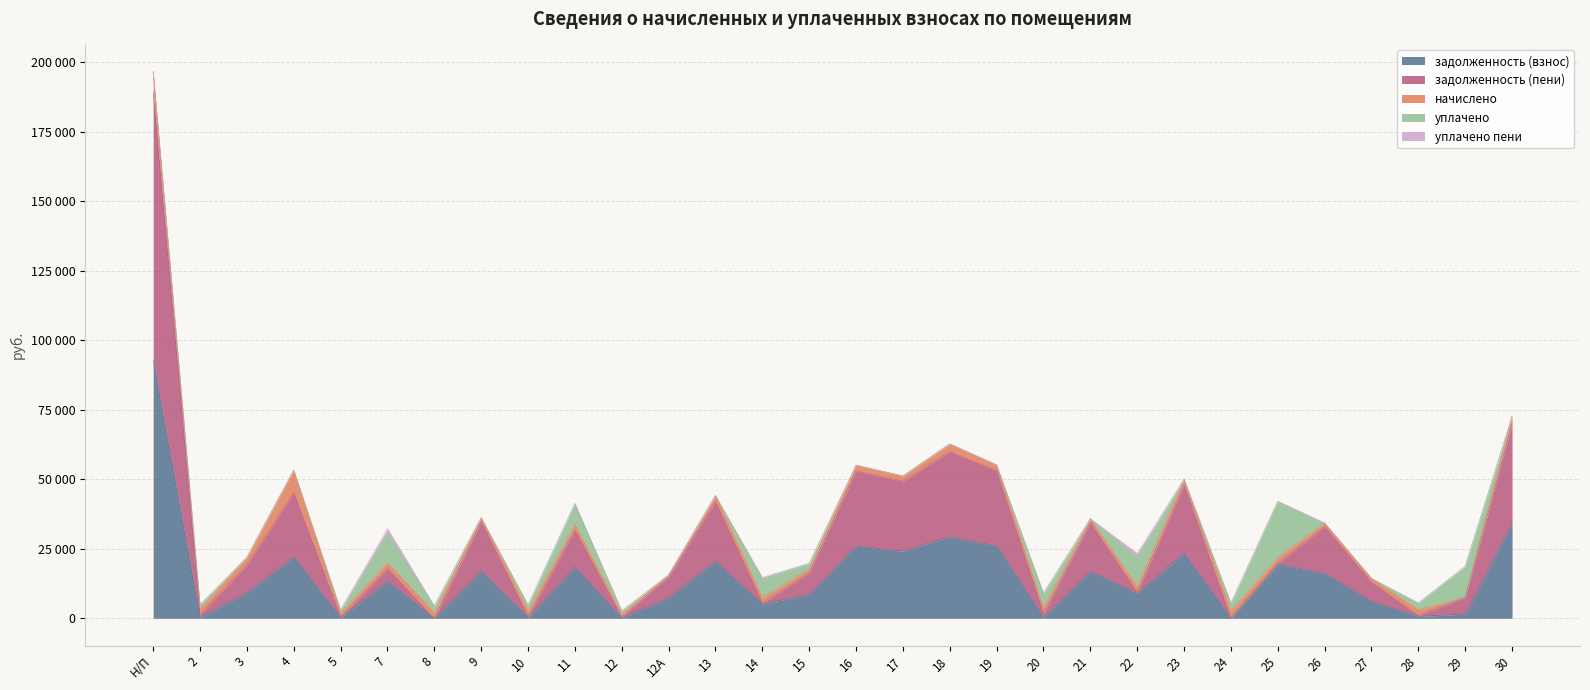

How many interior local peaks does the уплачено series have?

8